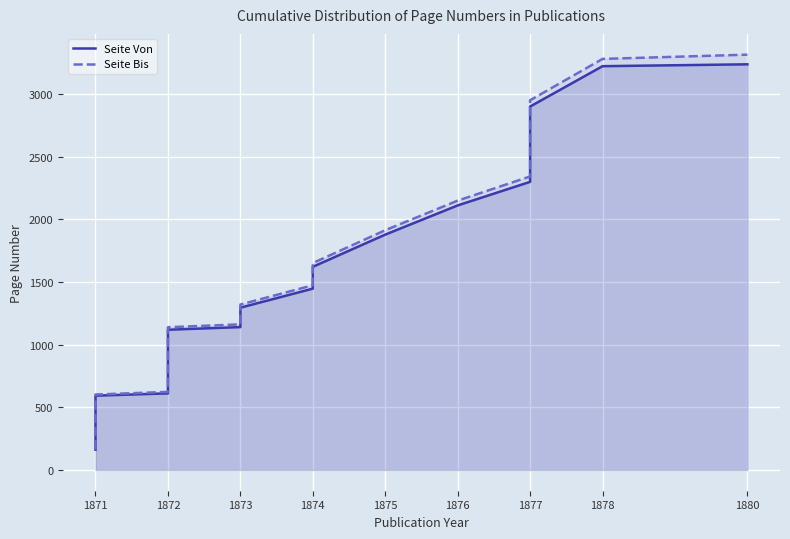

Is the value of Seite Von at 1875 greater than the value of Seite Bis at 1880?

No